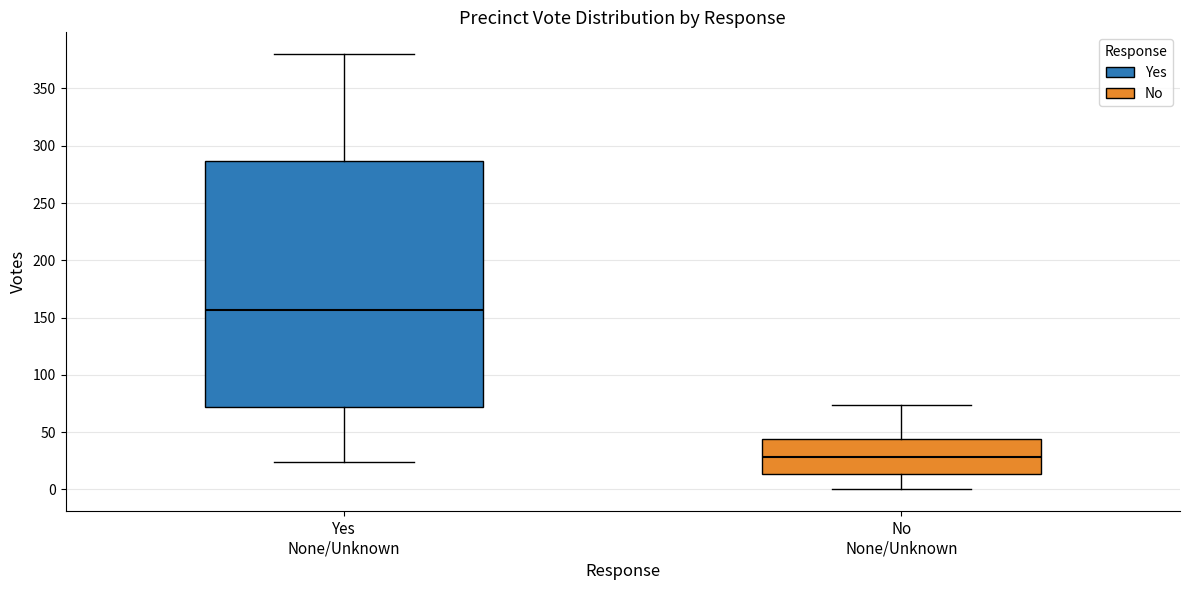

Which box's median line is the highest?

Yes None/Unknown